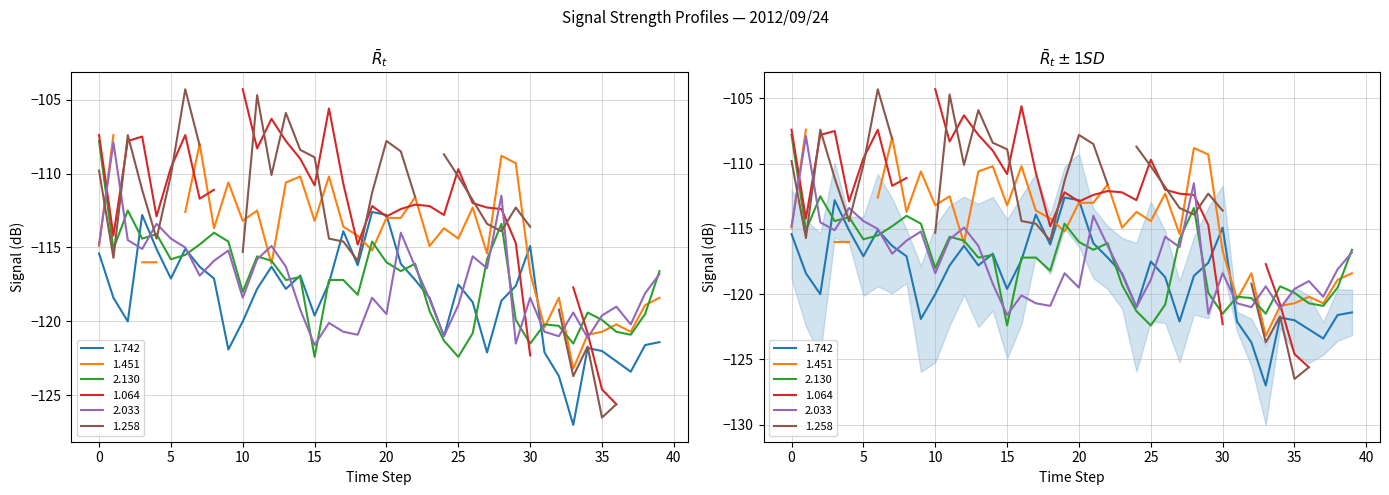

Where is the first local minimum for 1.742?

2012/09/24 00:20